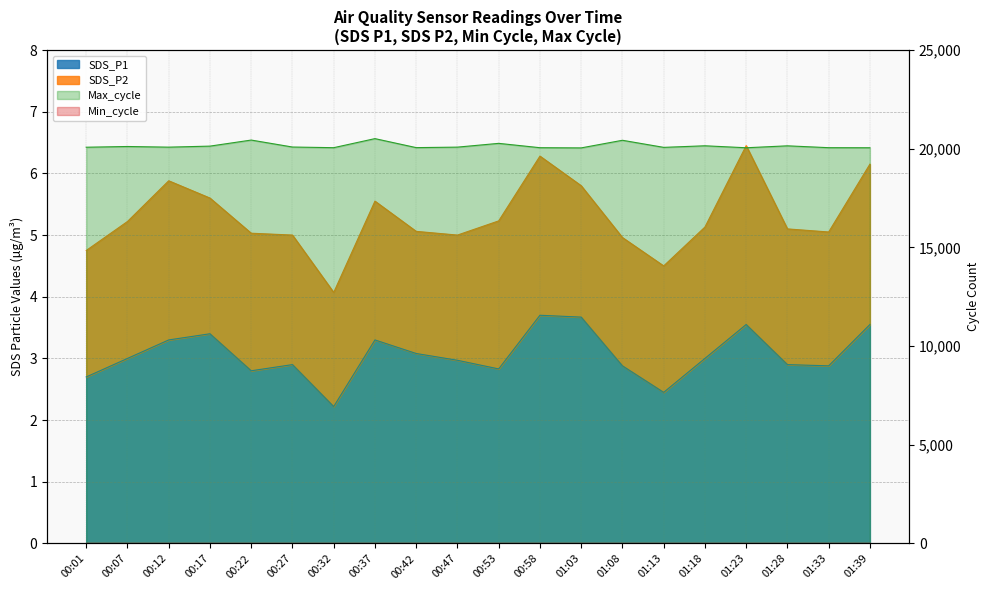

At which category is the sum across all series the highest?

00:37